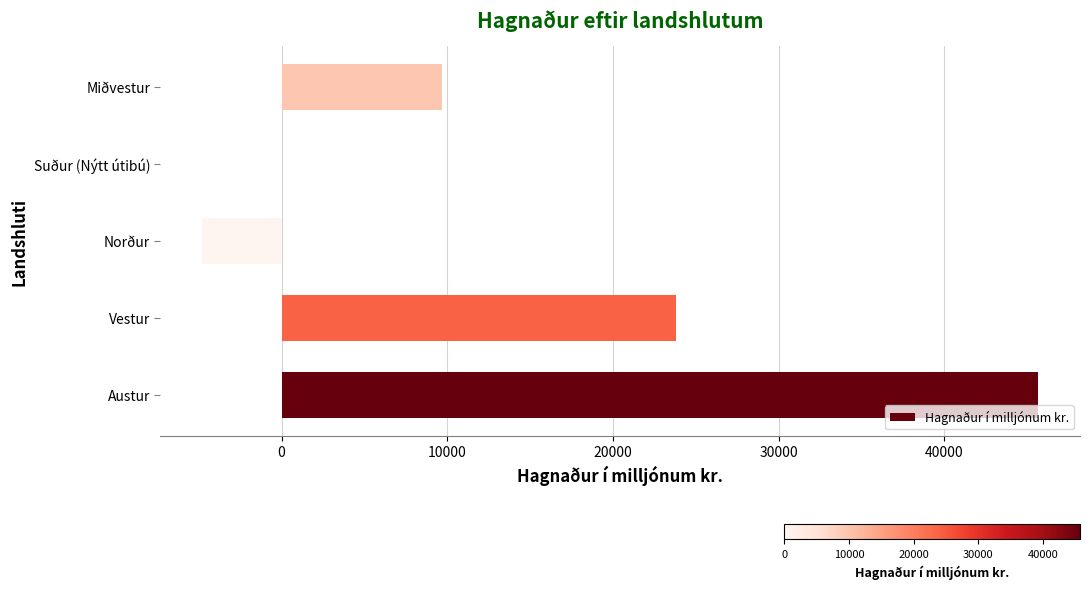

Which label corresponds to the largest value in the chart?

Austur